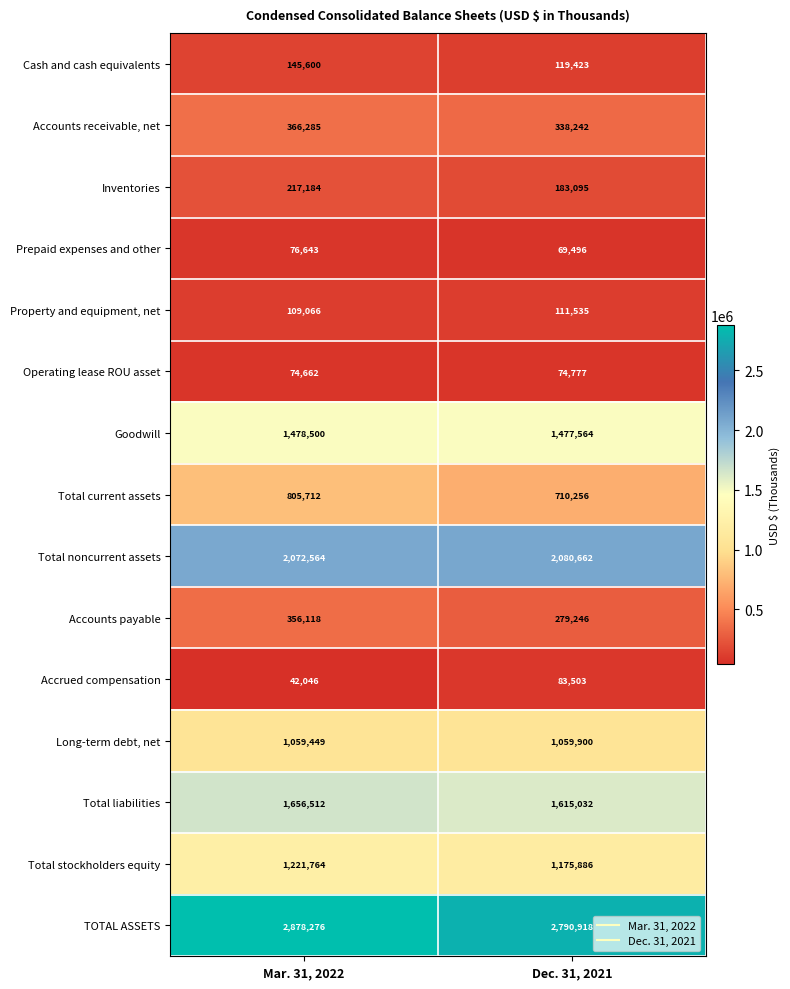

True or false: Long-term debt, net has a value of 1059449 at Mar. 31, 2022.

True